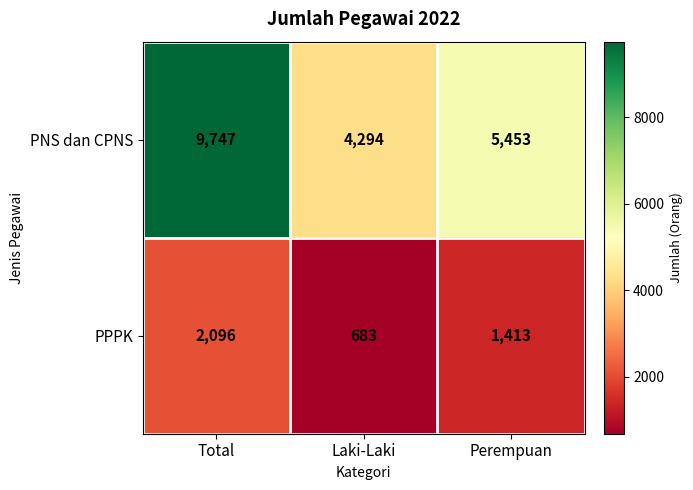

At which label is PPPK closest to 1389?

Perempuan